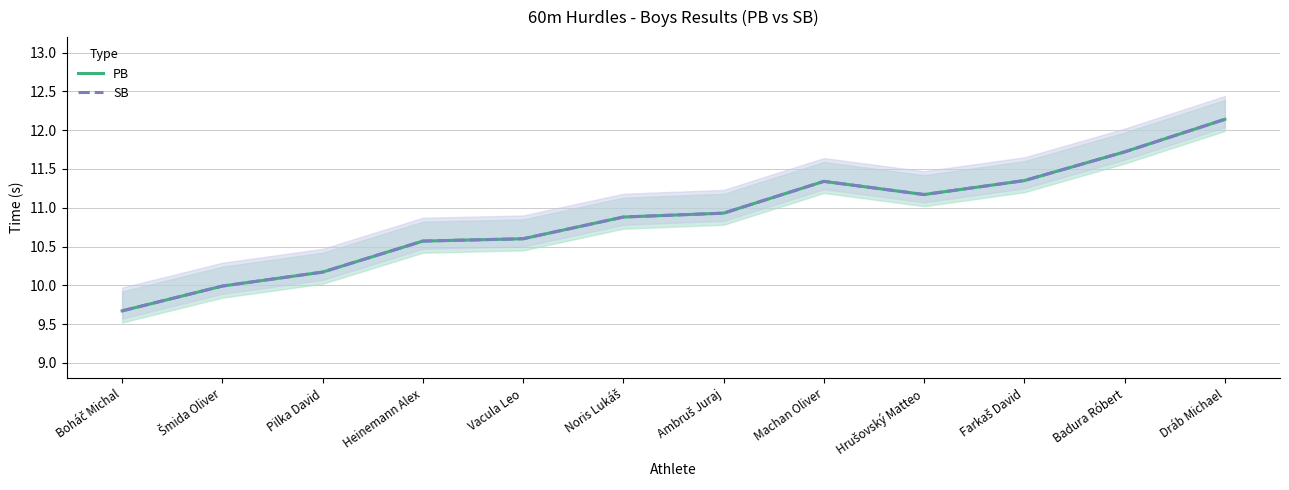

Is it true that SB equals 7.2 at Noris Lukáš?

False